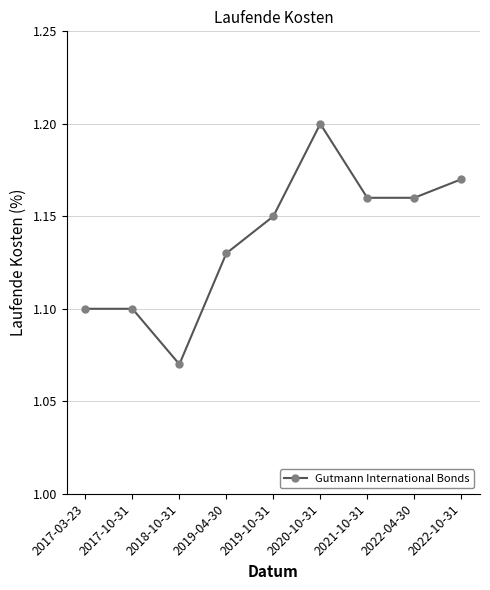

Count the number of data series in this chart.

1